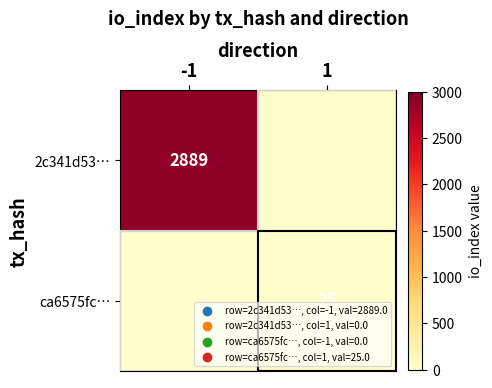

What is the total value across all series at 1?

25